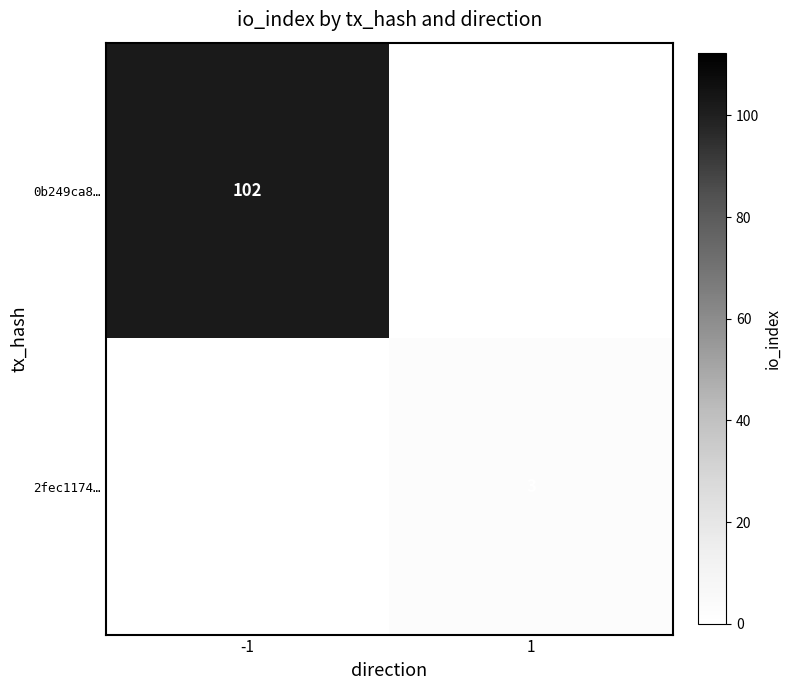

The 0b249ca8… series shows 50.7 at -1. True or false?

False